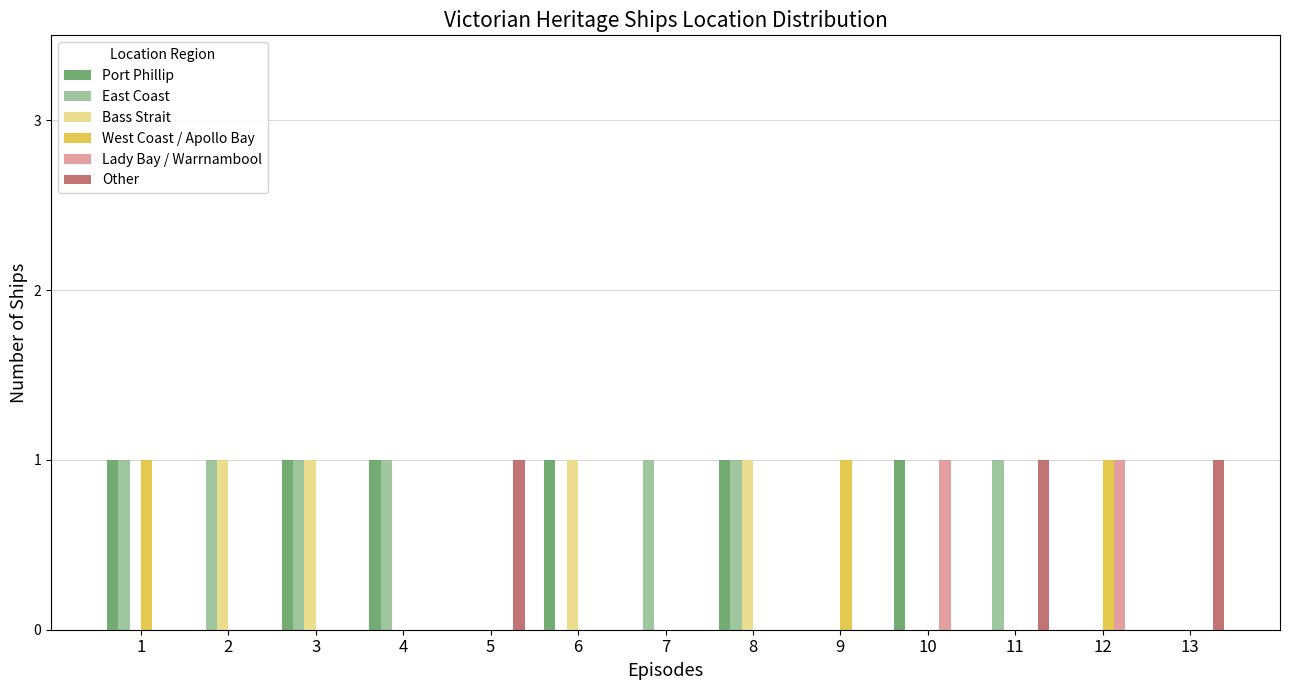

Reading right to left, transcribe all the data shown in this chart.

Port Phillip: 13=0	12=0	11=0	10=1	9=0	8=1	7=0	6=1	5=0	4=1	3=1	2=0	1=1
East Coast: 13=0	12=0	11=1	10=0	9=0	8=1	7=1	6=0	5=0	4=1	3=1	2=1	1=1
Bass Strait: 13=0	12=0	11=0	10=0	9=0	8=1	7=0	6=1	5=0	4=0	3=1	2=1	1=0
West Coast / Apollo Bay: 13=0	12=1	11=0	10=0	9=1	8=0	7=0	6=0	5=0	4=0	3=0	2=0	1=1
Lady Bay / Warrnambool: 13=0	12=1	11=0	10=1	9=0	8=0	7=0	6=0	5=0	4=0	3=0	2=0	1=0
Other: 13=1	12=0	11=1	10=0	9=0	8=0	7=0	6=0	5=1	4=0	3=0	2=0	1=0